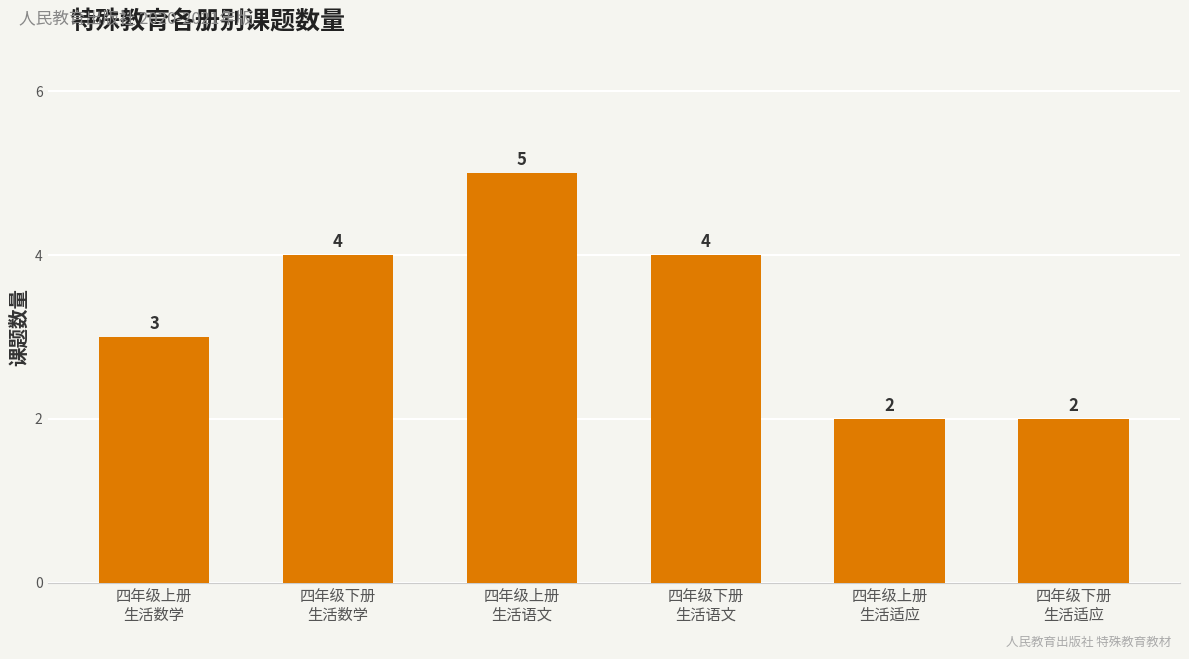

What is the value of the 6th bar from the left?

2